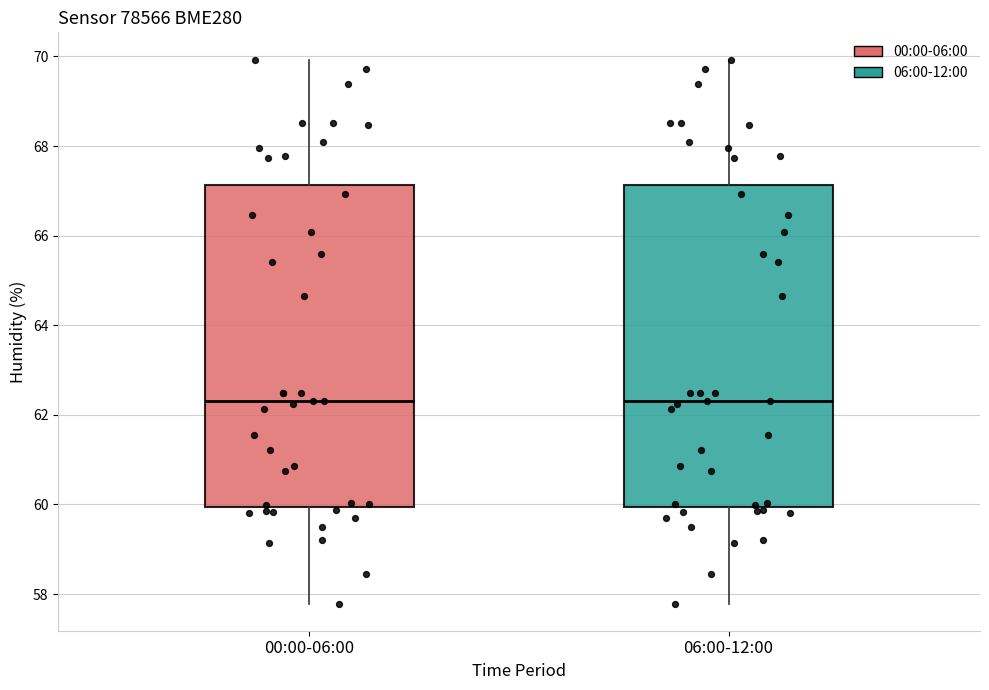

Reading left to right, read every box against the y-axis: the position of its median line, the range the box covers, and the ends of its whiskers. The values are not printed on the chart, so give them approximately, as read against the axis.

00:00-06:00: median 62.4, box 60.0 to 67.2, whiskers 57.8 to 70.0
06:00-12:00: median 62.4, box 60.0 to 67.2, whiskers 57.8 to 70.0